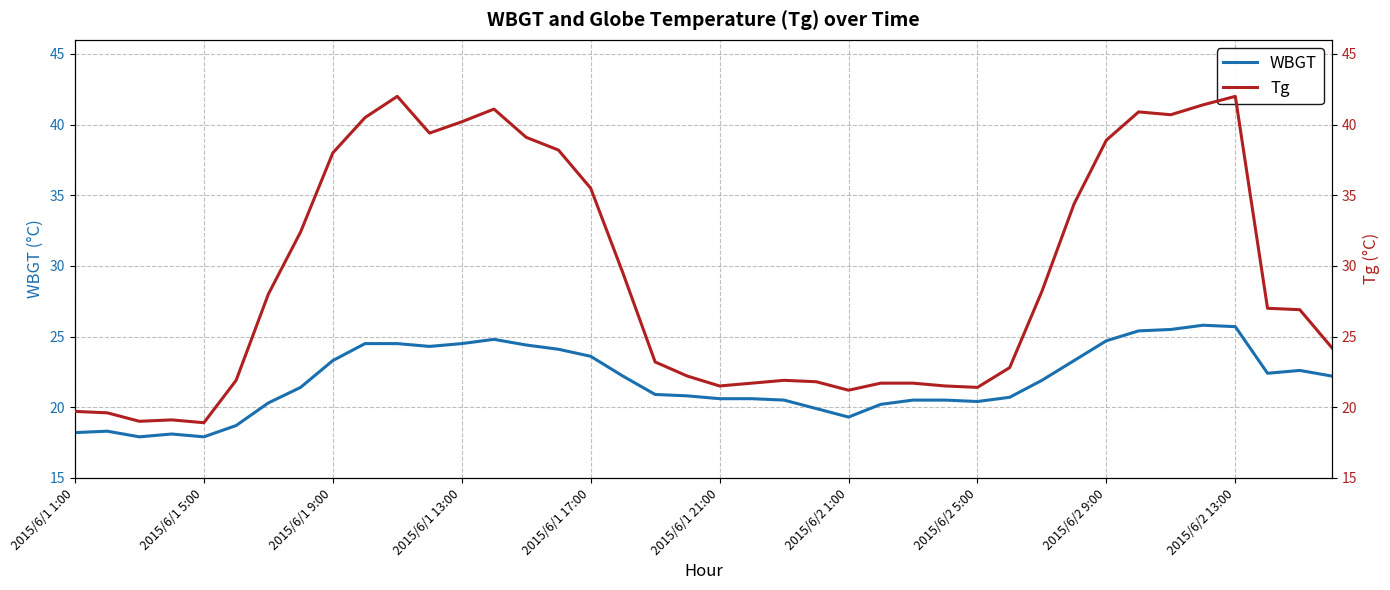

What is the highest value of the WBGT series?

25.8